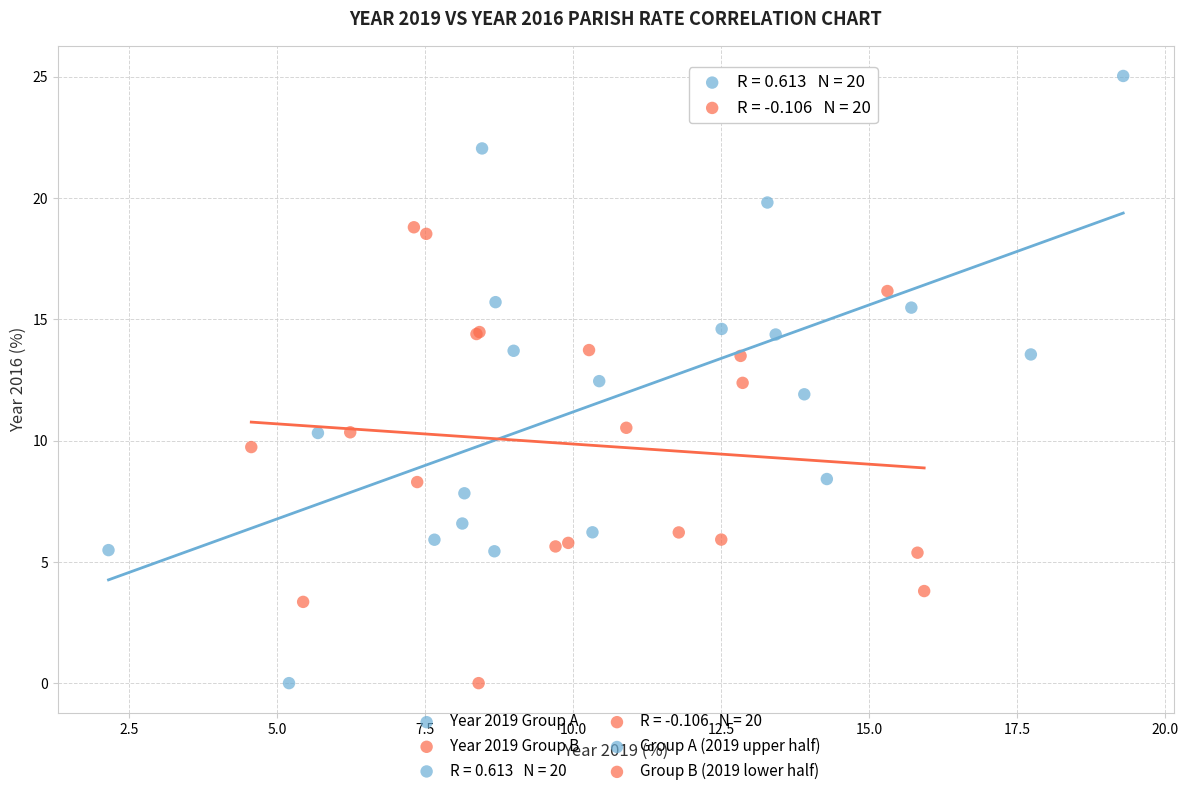

Which series contains the highest Y value?

Year 2019 Group A